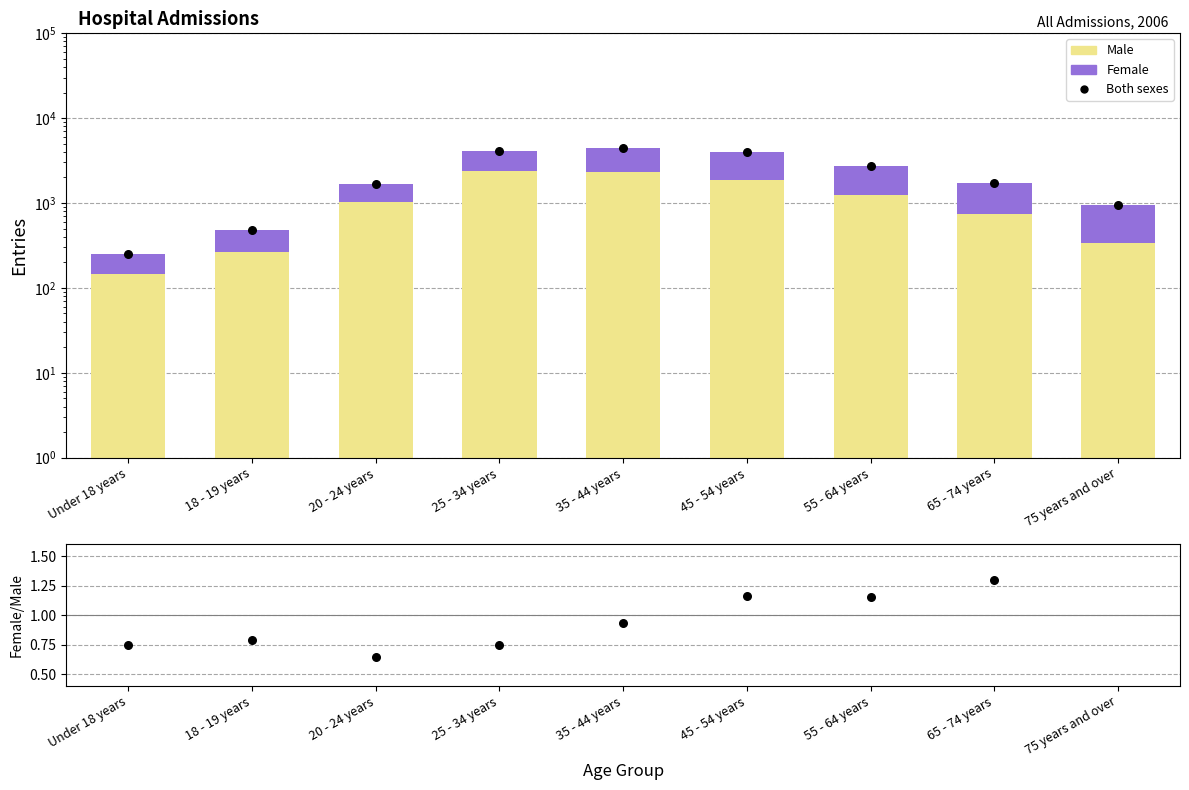

What is the total value across all series at 25 - 34 years?

8242.7